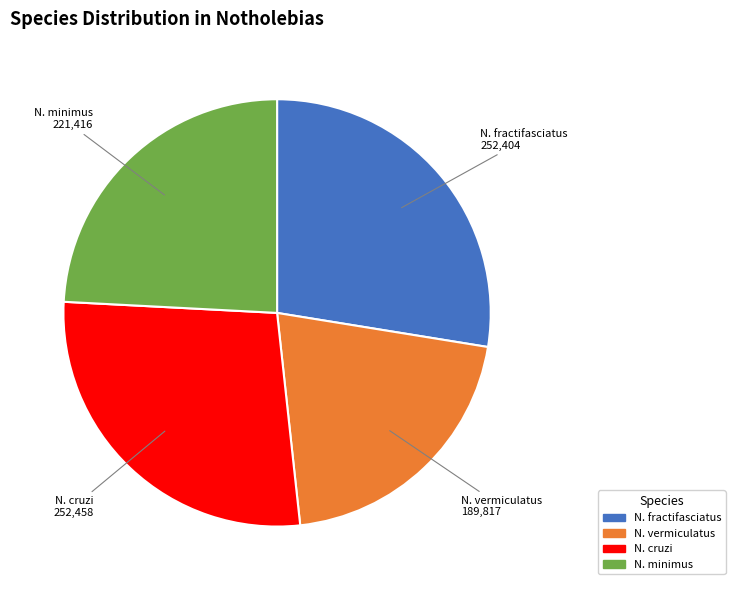

Which slice is the smallest?

N. vermiculatus